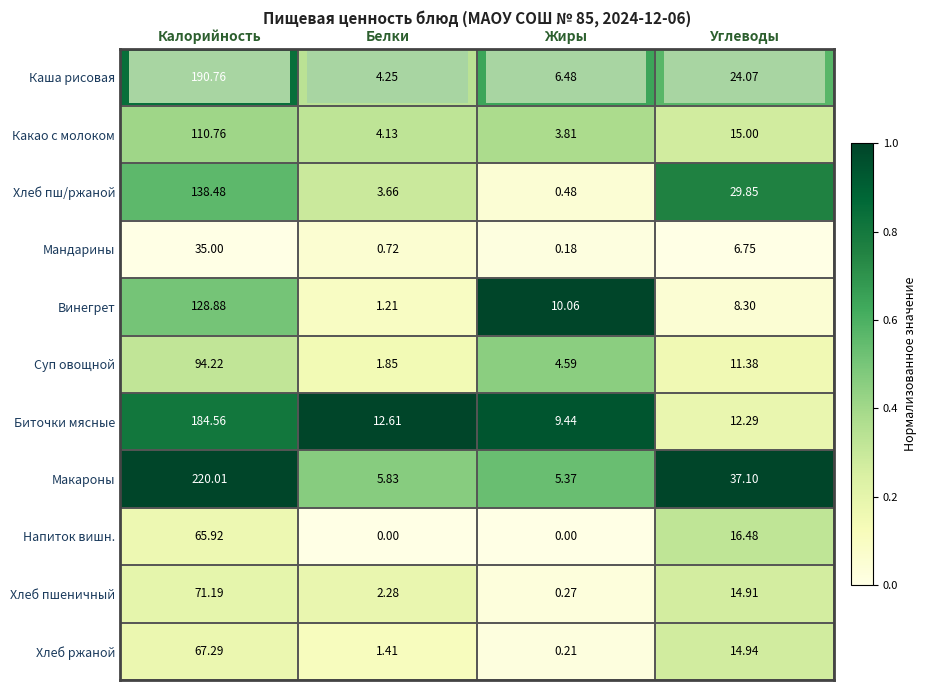

Which series has the largest range (max minus min)?

Макароны